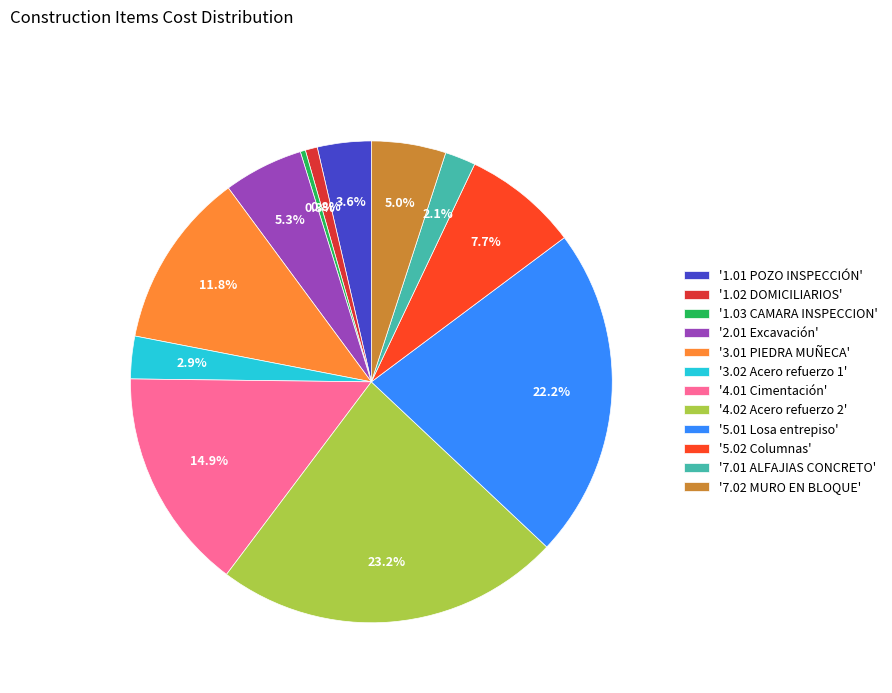

Which slice is the largest?

'4.02 Acero refuerzo 2'